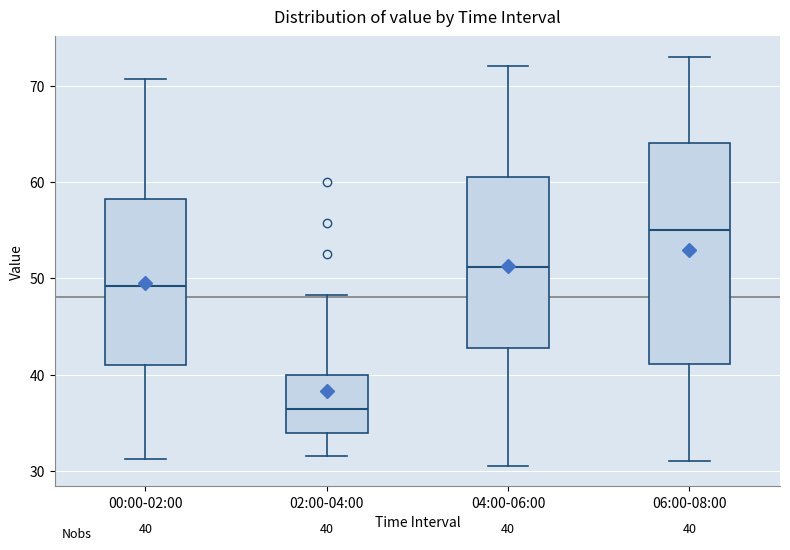

Comparing the boxes themselves (not the whiskers), which one is the tallest?

06:00-08:00